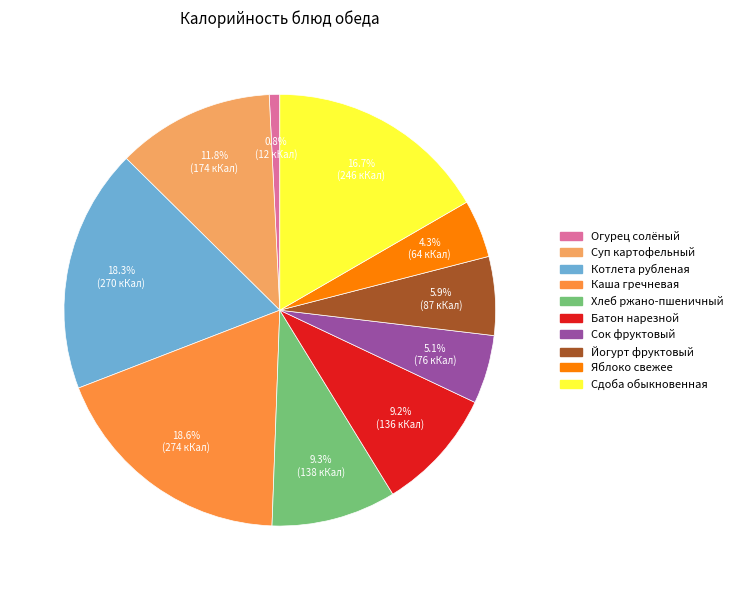

What is the ratio of the value at Хлеб ржано-пшеничный to the value at Яблоко свежее?

2.2